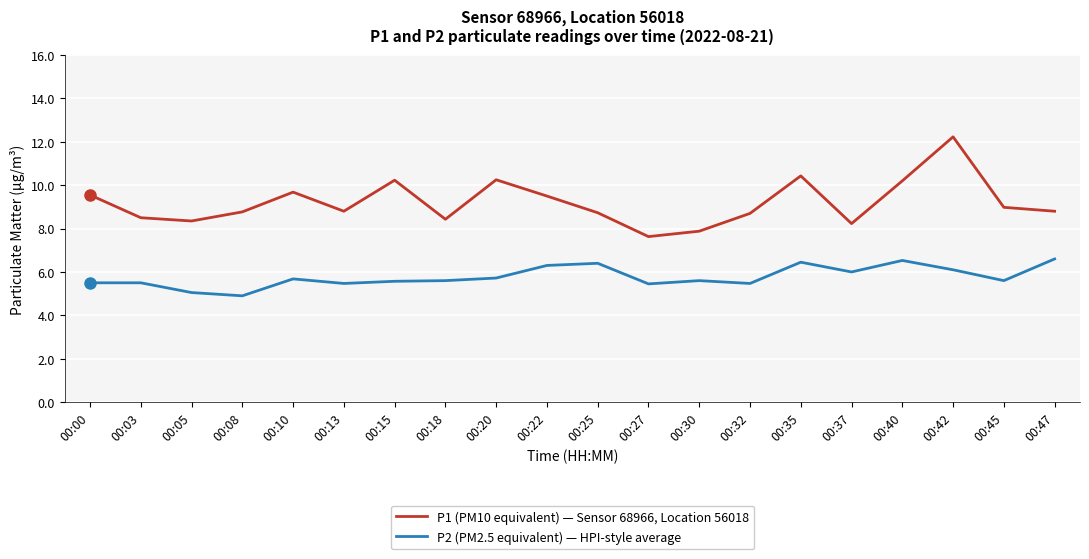

At 00:40, list the series in order from largest to smallest.

P1 (PM10 equivalent) — Sensor 68966, Location 56018, P2 (PM2.5 equivalent) — HPI-style average